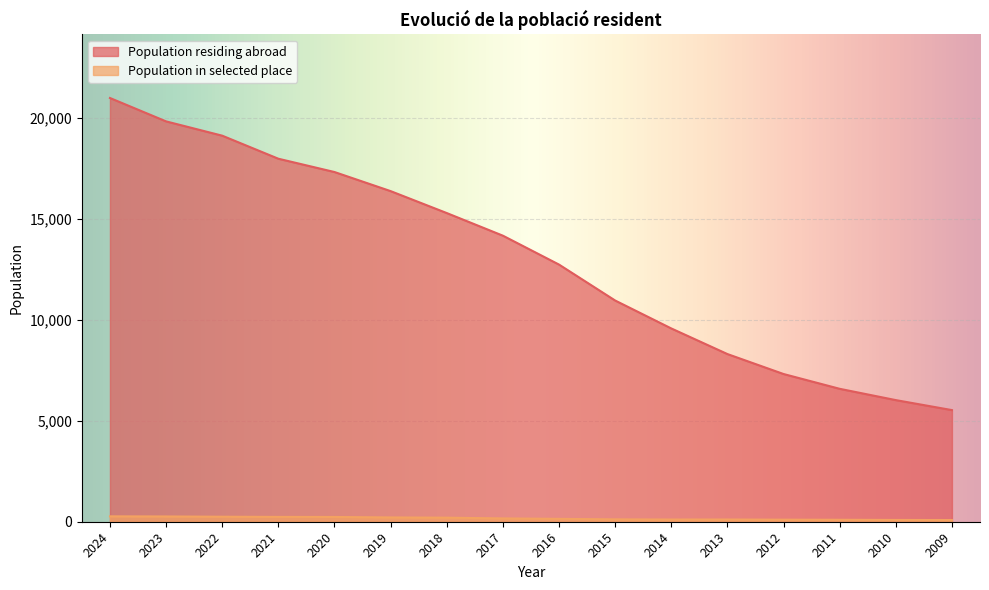

At which category does the chart reach its minimum across all series?

2009